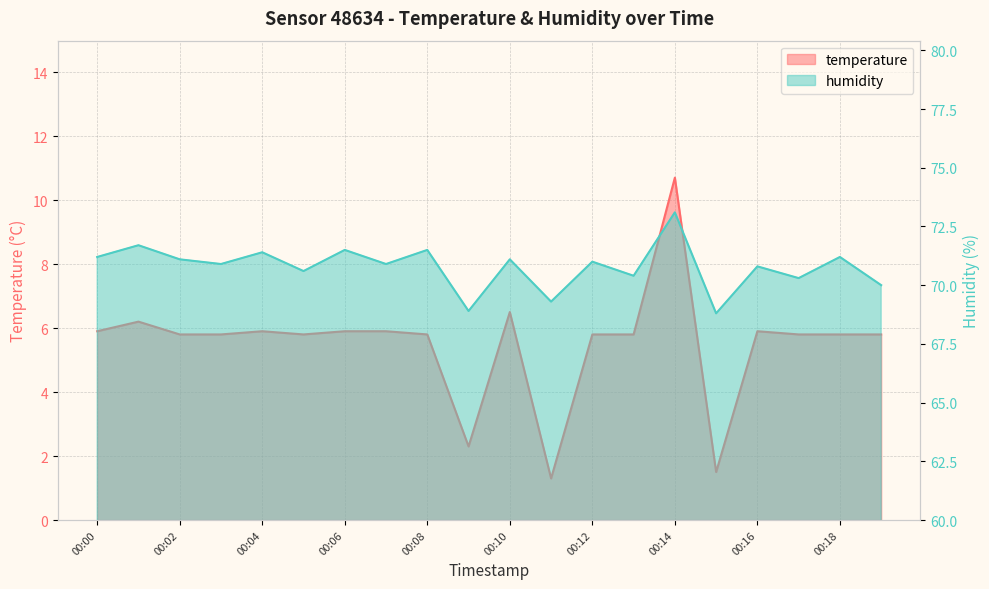

What is the maximum value shown in the chart?

73.1